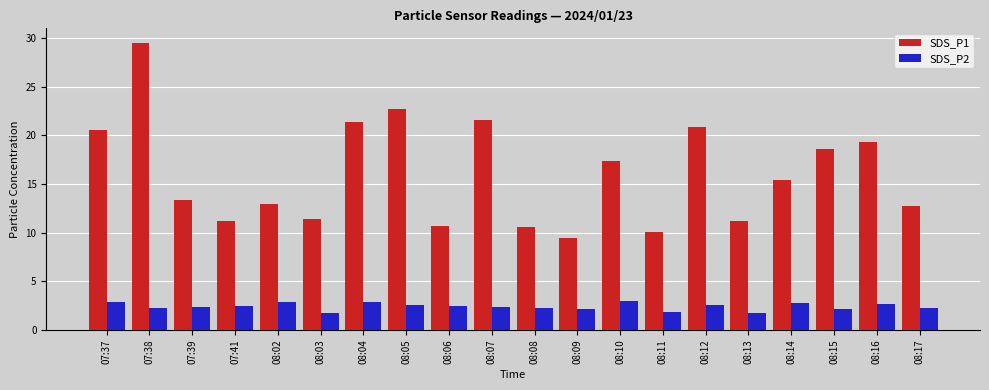

What is the difference between the highest and lowest values at 07:38?

27.2